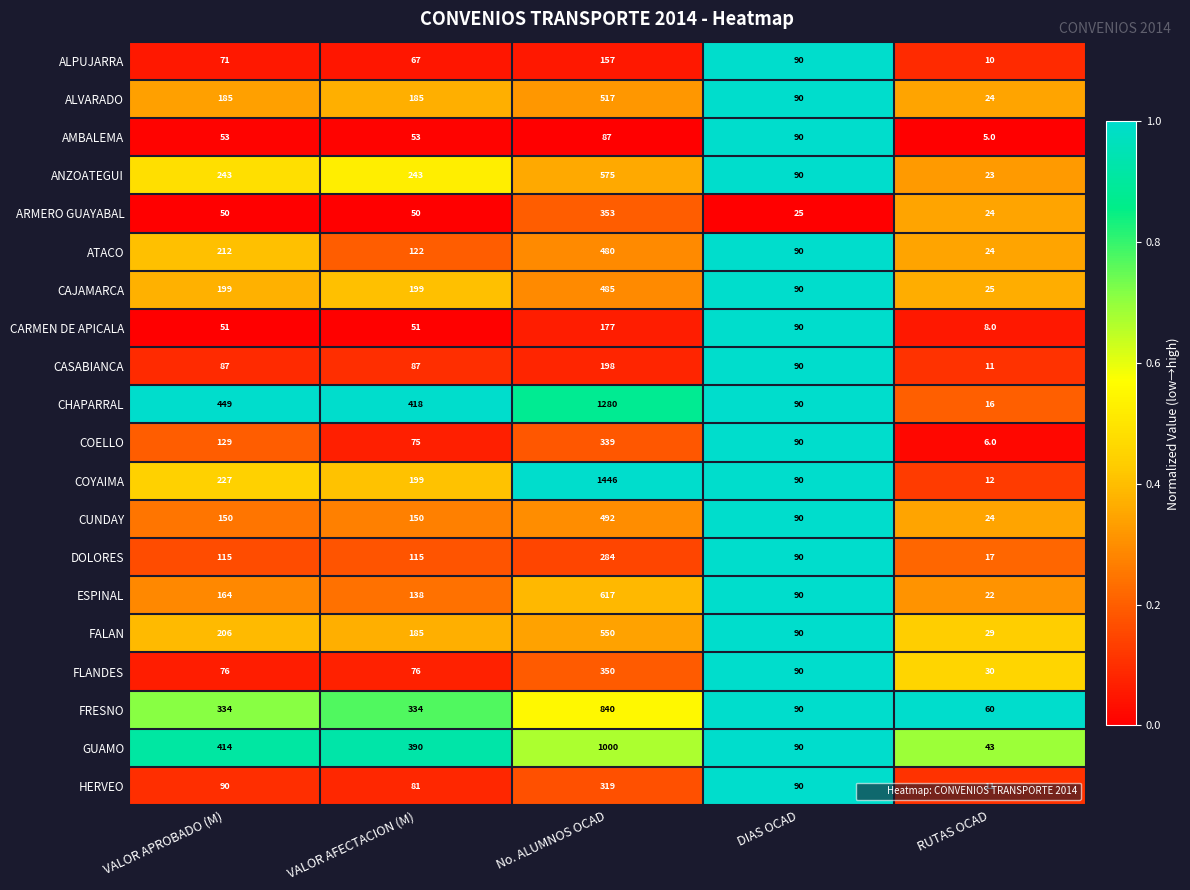

What is the sum of all FRESNO values?

1658